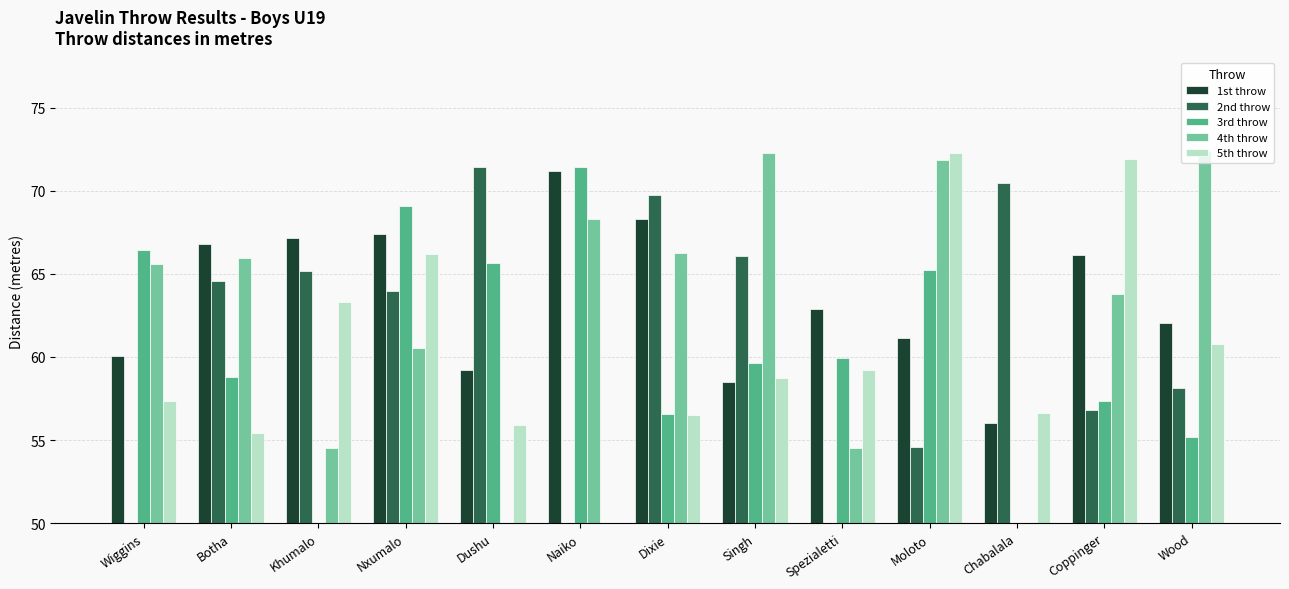

Reading right to left, list all the values displayed in this chart.

1st throw: Wood=62.0	Coppinger=66.2	Chabalala=56.0	Moloto=61.1	Spezialetti=62.9	Singh=58.5	Dixie=68.3	Naiko=71.2	Dushu=59.2	Nxumalo=67.4	Khumalo=67.2	Botha=66.8	Wiggins=60.0
2nd throw: Wood=58.1	Coppinger=56.8	Chabalala=70.5	Moloto=54.6	Spezialetti=0.0	Singh=66.0	Dixie=69.8	Naiko=0.0	Dushu=71.4	Nxumalo=64.0	Khumalo=65.2	Botha=64.5	Wiggins=0.0
3rd throw: Wood=55.2	Coppinger=57.3	Chabalala=0.0	Moloto=65.3	Spezialetti=59.9	Singh=59.6	Dixie=56.6	Naiko=71.4	Dushu=65.7	Nxumalo=69.0	Khumalo=0.0	Botha=58.8	Wiggins=66.5
4th throw: Wood=72.4	Coppinger=63.8	Chabalala=0.0	Moloto=71.8	Spezialetti=54.5	Singh=72.2	Dixie=66.2	Naiko=68.3	Dushu=0.0	Nxumalo=60.5	Khumalo=54.5	Botha=65.9	Wiggins=65.6
5th throw: Wood=60.8	Coppinger=71.9	Chabalala=56.6	Moloto=72.3	Spezialetti=59.2	Singh=58.7	Dixie=56.5	Naiko=0.0	Dushu=55.9	Nxumalo=66.2	Khumalo=63.3	Botha=55.4	Wiggins=57.4